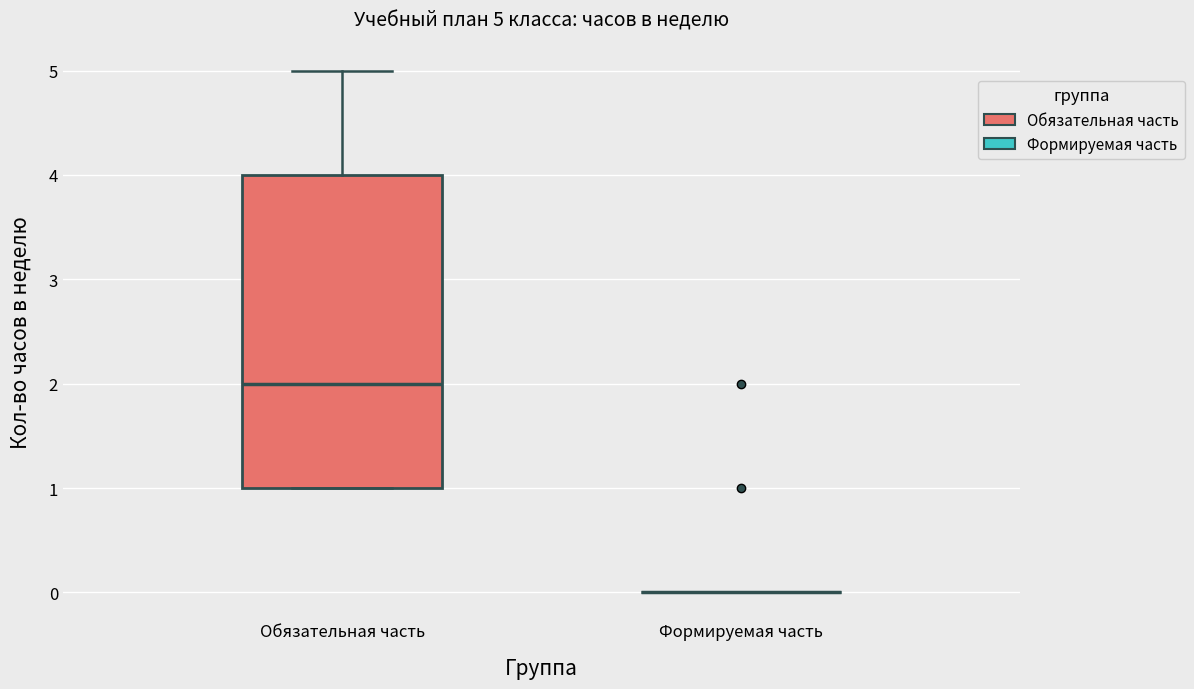

Comparing the boxes themselves (not the whiskers), which one is the tallest?

Обязательная часть